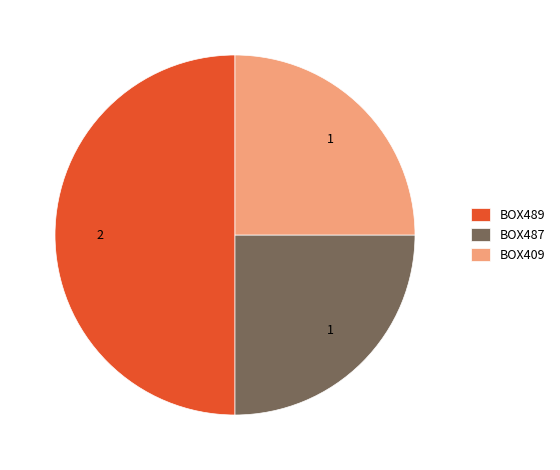

Is BOX487 the majority of the pie?

No